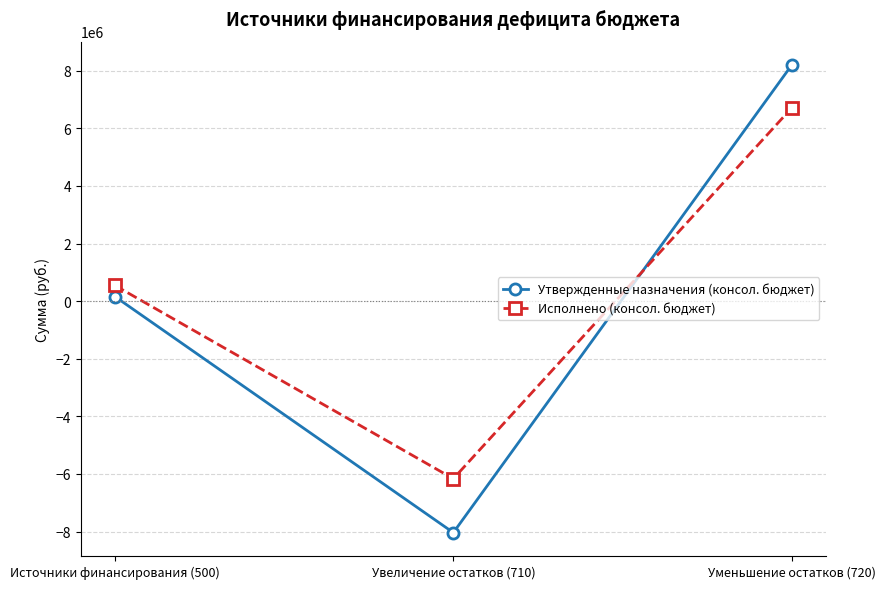

Which series changed the most between Источники финансирования (500) and Уменьшение остатков (720)?

Утвержденные назначения (консол. бюджет)